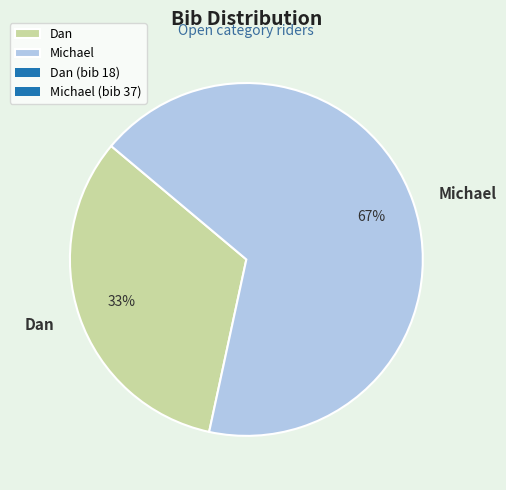

To the nearest percent, what is the combined percentage of Dan and Michael?

100%